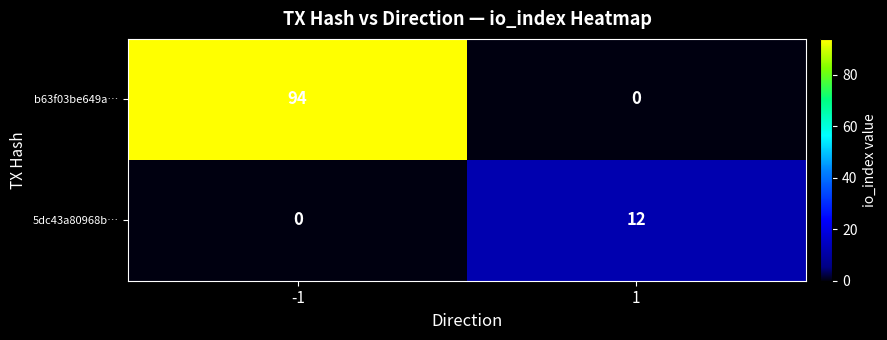

Is it true that b63f03be649a… equals 145 at -1?

False